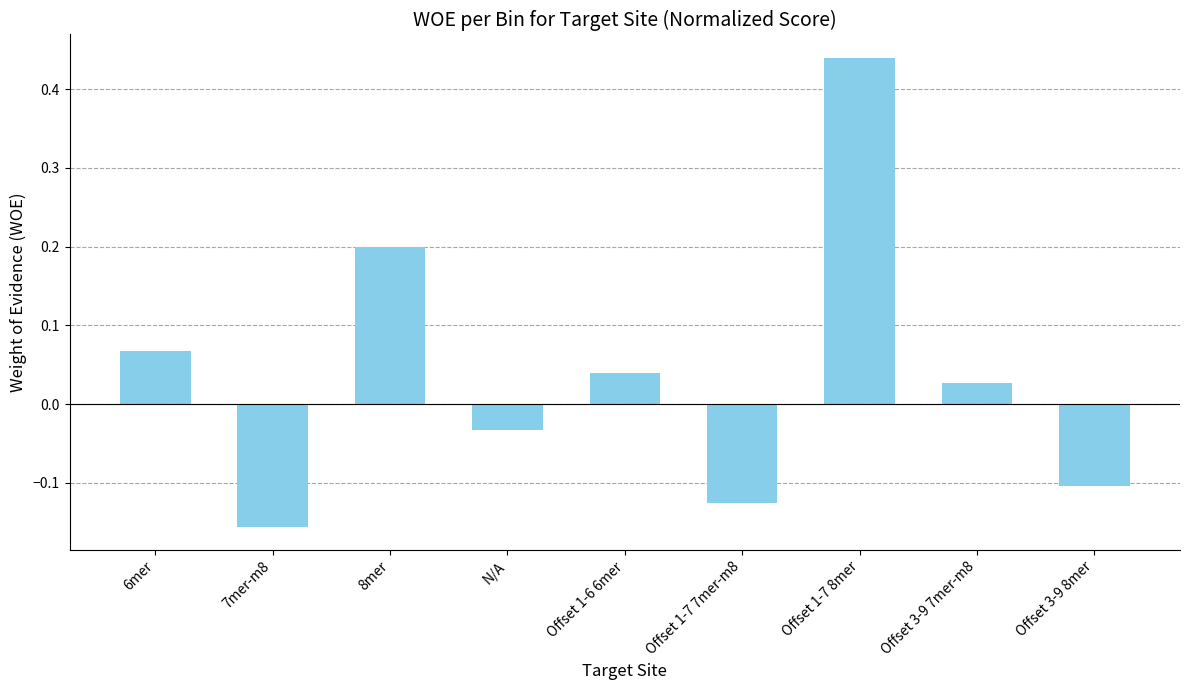

Is it true that the value at Offset 1-7 8mer is 0.6?

False